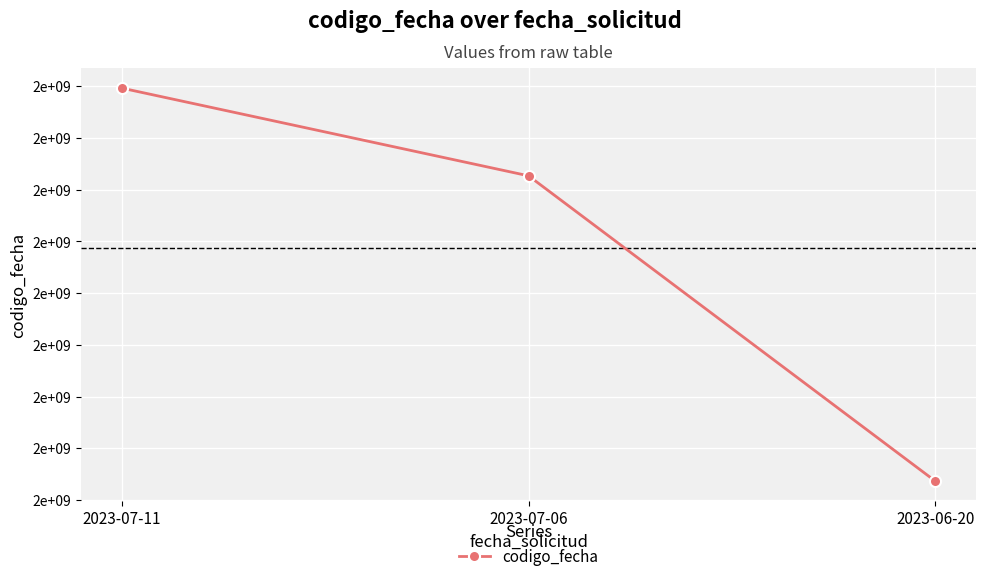

Reading left to right, list all the values displayed in this chart.

2023-07-11=1689241041	2023-07-06=1688817027	2023-06-20=1687341037